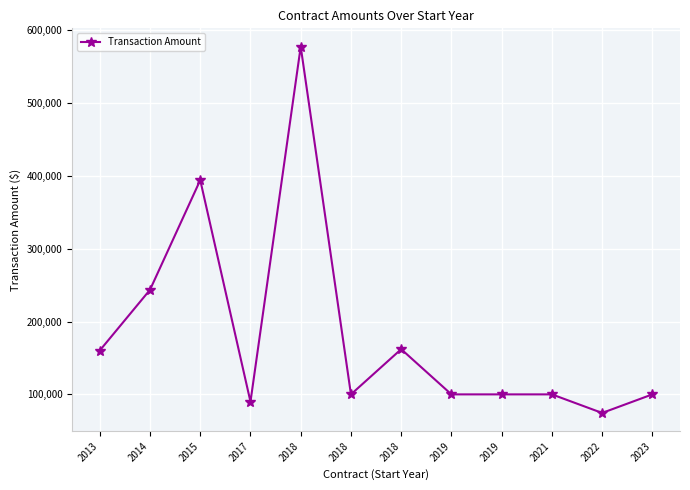

At which category does the data reach its first local peak?

2015